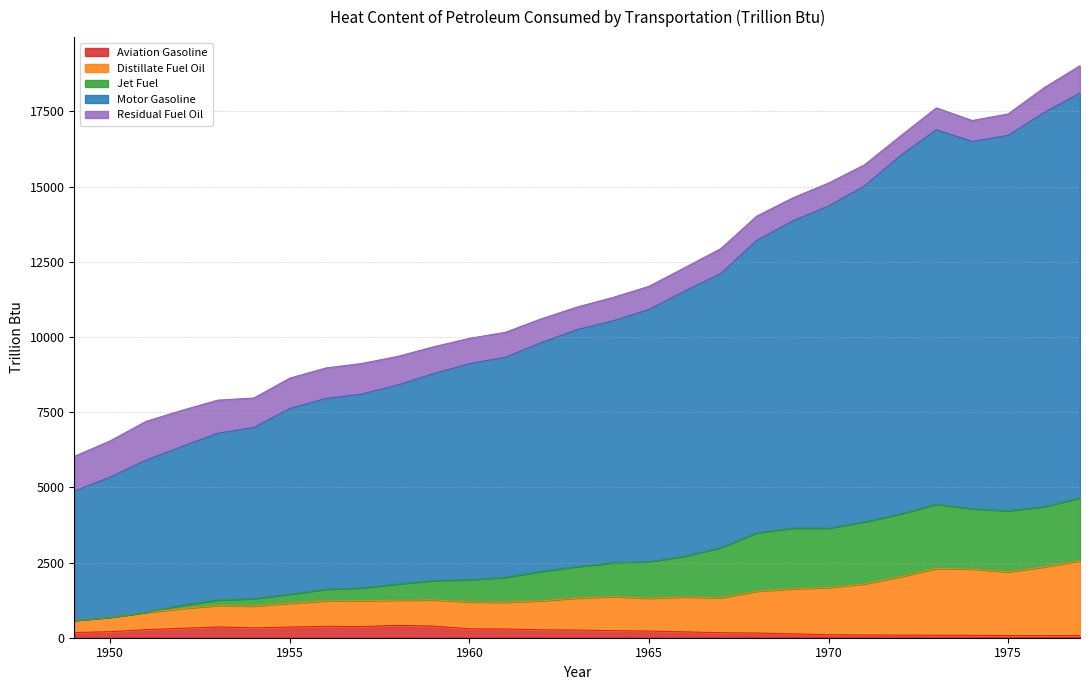

How many lines are shown in the chart?

5